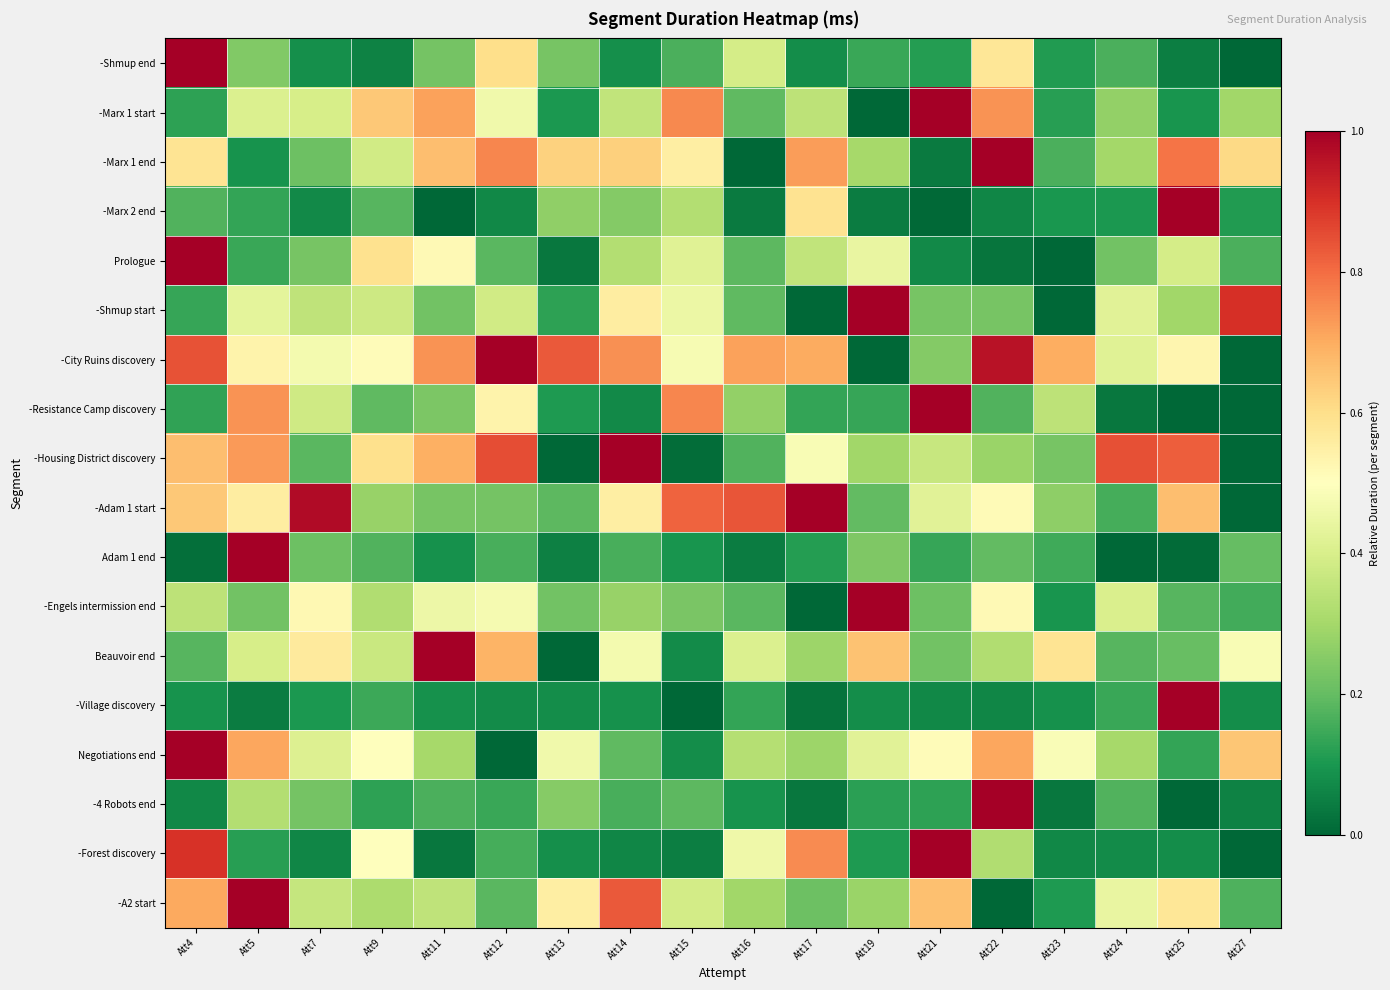

Count the number of data series in this chart.

18